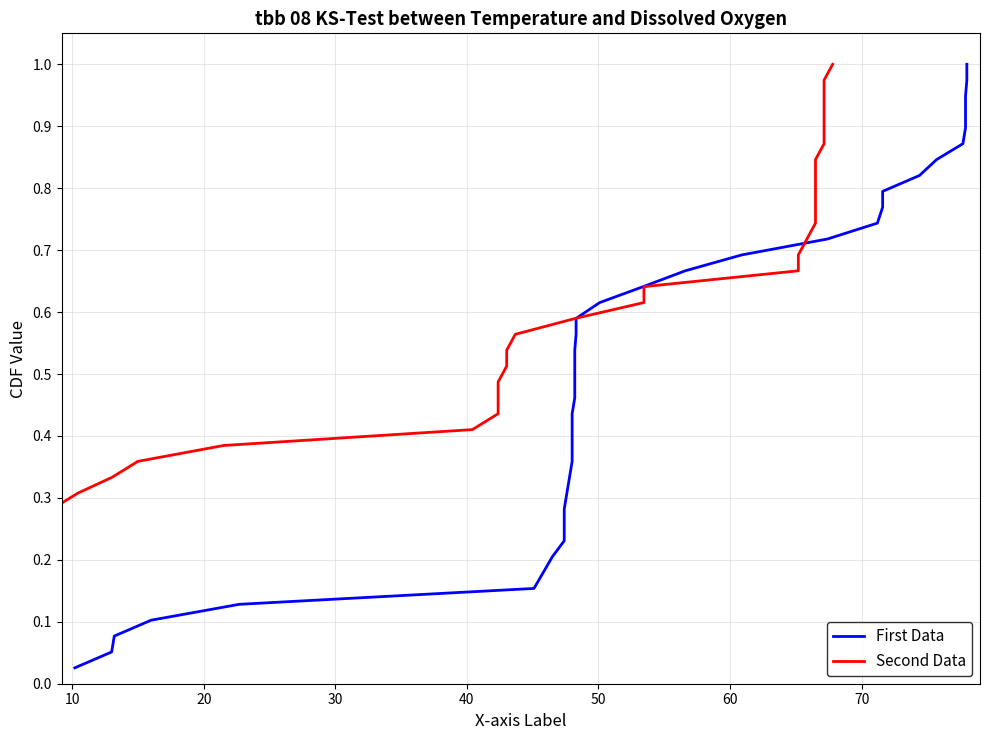

The First Data series shows 0.8 at 20. True or false?

False